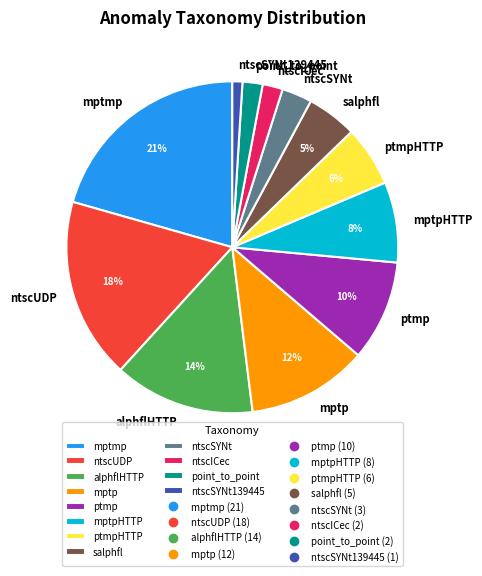

To the nearest percent, what is the difference between the largest and smallest slice percentages?

20%